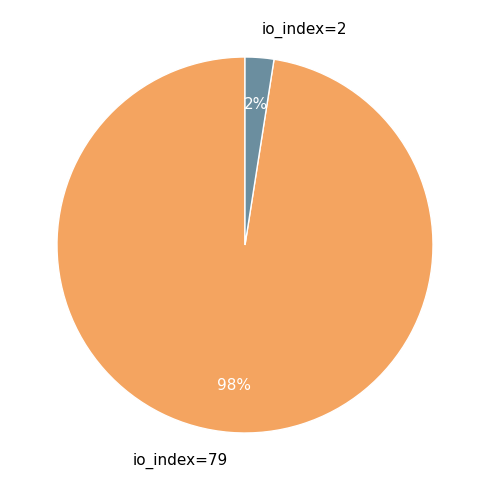

How many slices are in this pie chart?

2